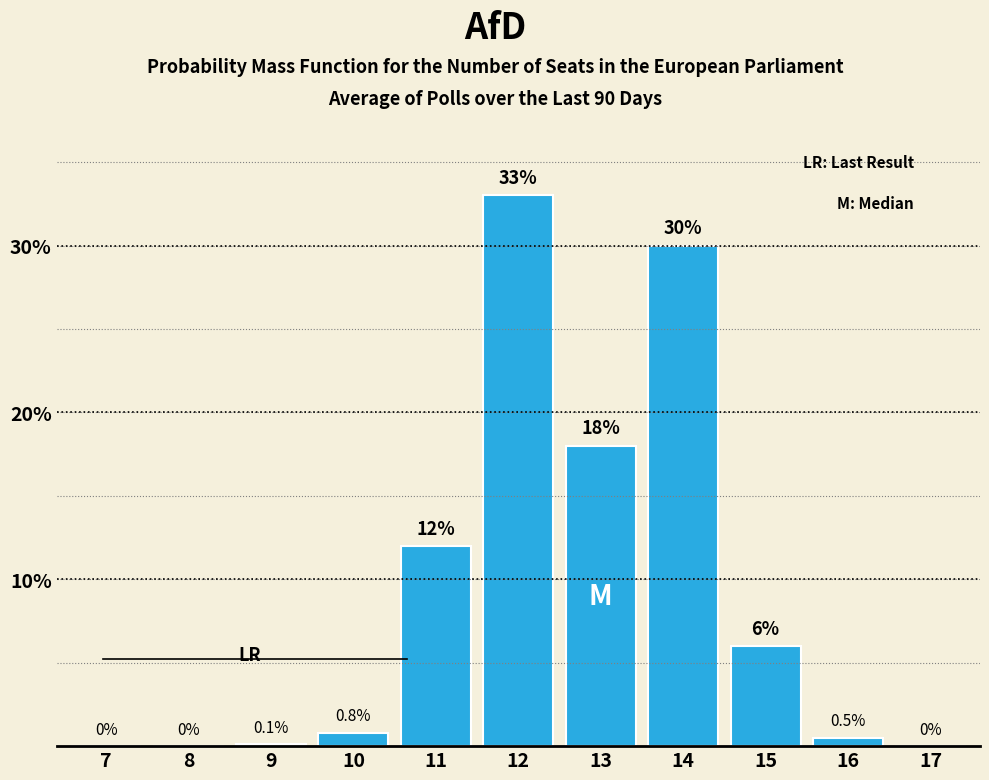

Reading left to right, extract all data points from this chart.

7=0.0	8=0.0	9=0.1	10=0.8	11=12.0	12=33.0	13=18.0	14=30.0	15=6.0	16=0.5	17=0.0